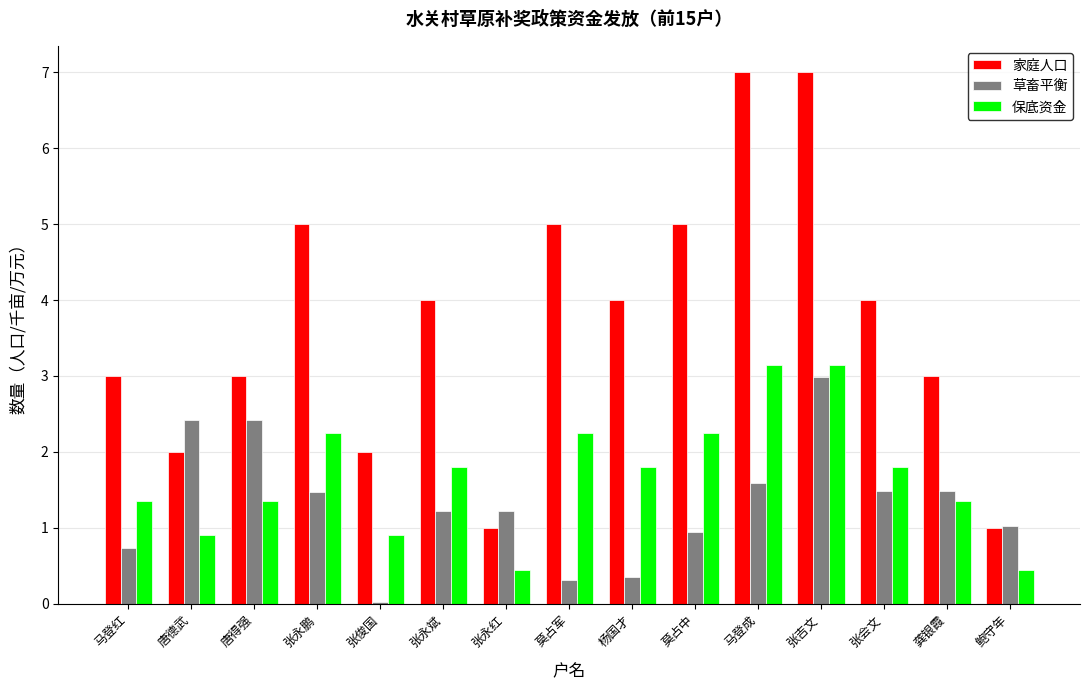

What is the sum of all 家庭人口 values?

56.0